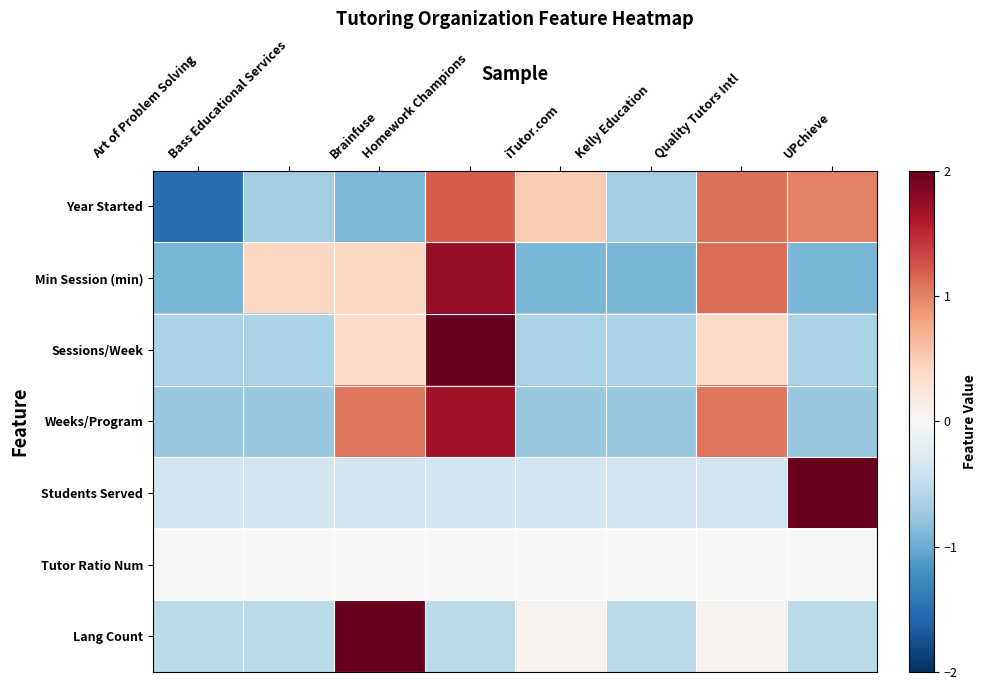

What is the greatest value displayed?

2.0